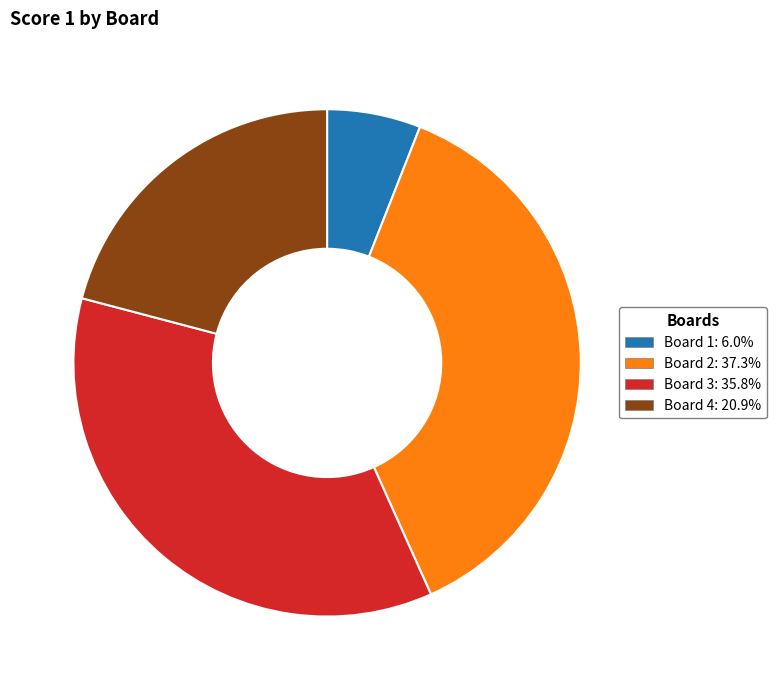

Which has a higher value, Board 3 or Board 1?

Board 3